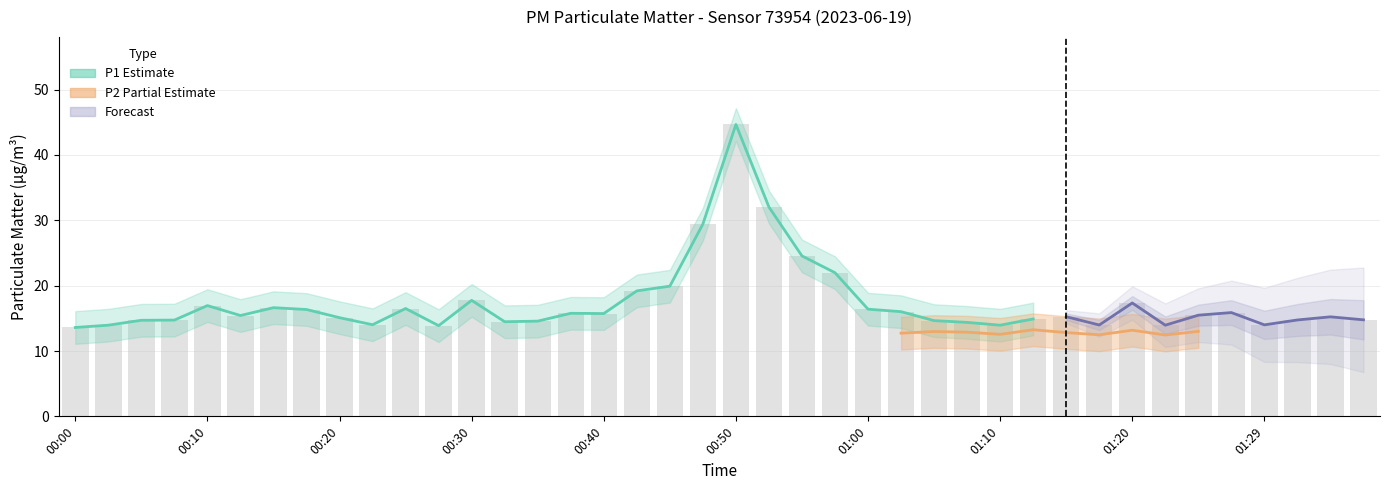

How many bars are there in total?

40